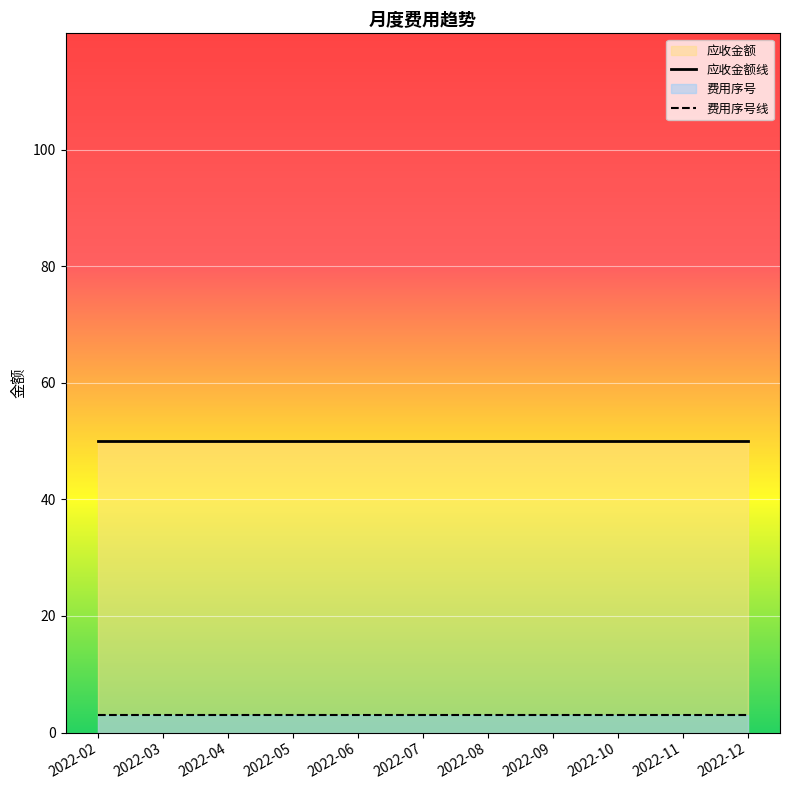

At 2022-05, list the series in order from largest to smallest.

应收金额线, 费用序号线